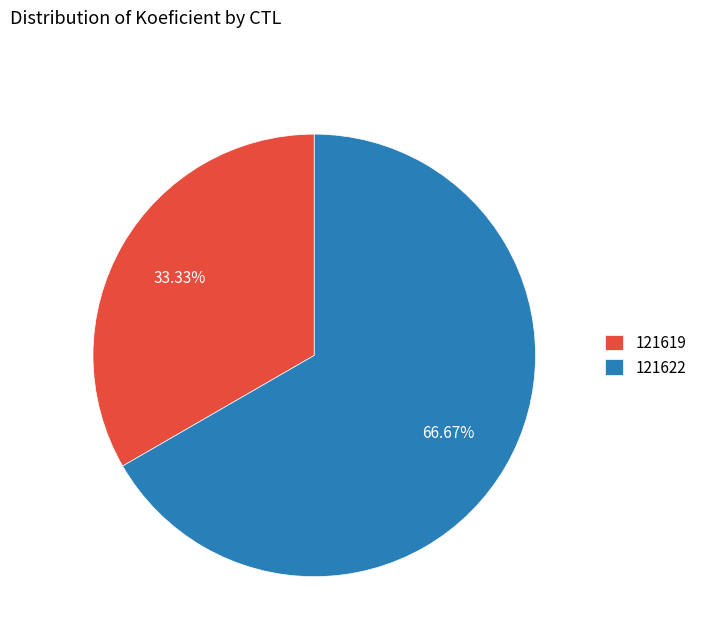

What percentage is NOT represented by 121622?

33.3%